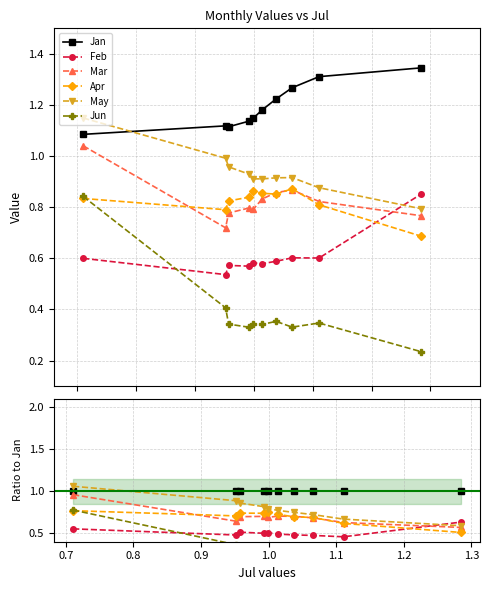

In Apr, how many points are higher than both neighbors (excluding endpoints)?

2